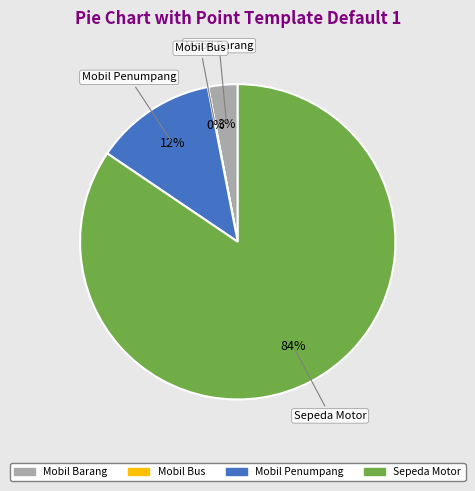

Is there a majority slice in this chart?

Yes